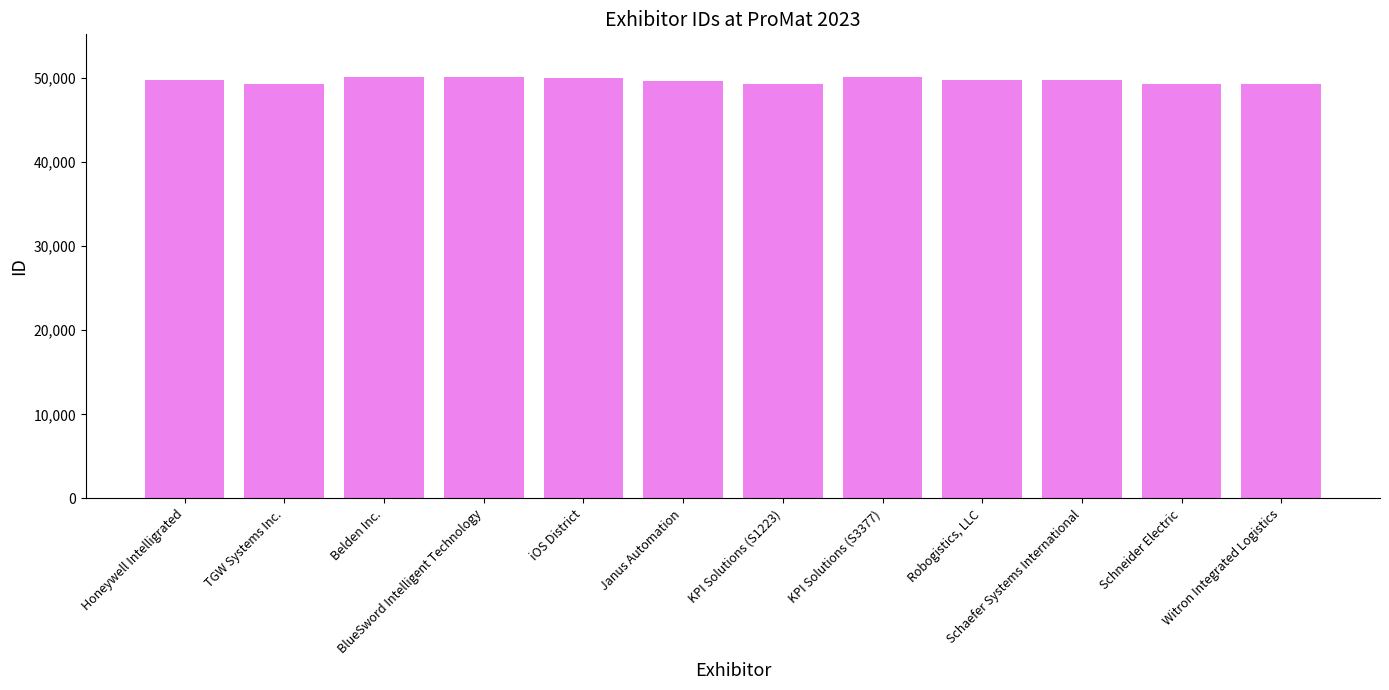

How many bars are there in total?

12